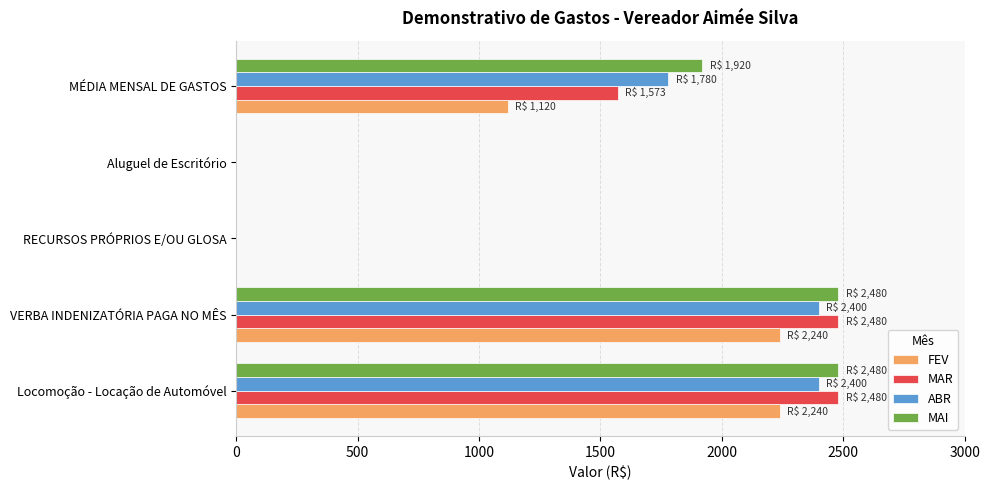

What is the sum of all MAR values?

6533.3